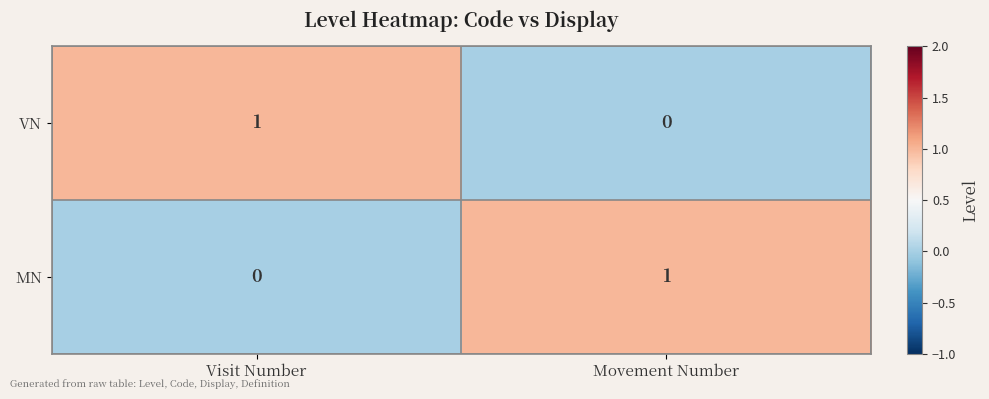

True or false: VN has a value of -1 at Movement Number.

False